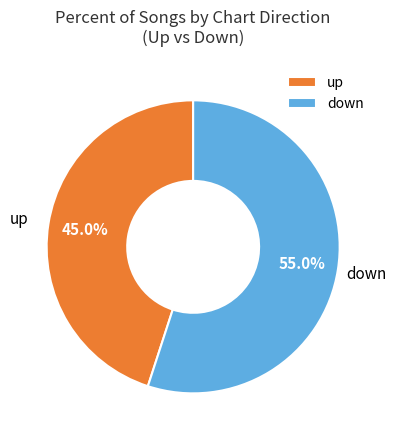

How many slices are in this pie chart?

2